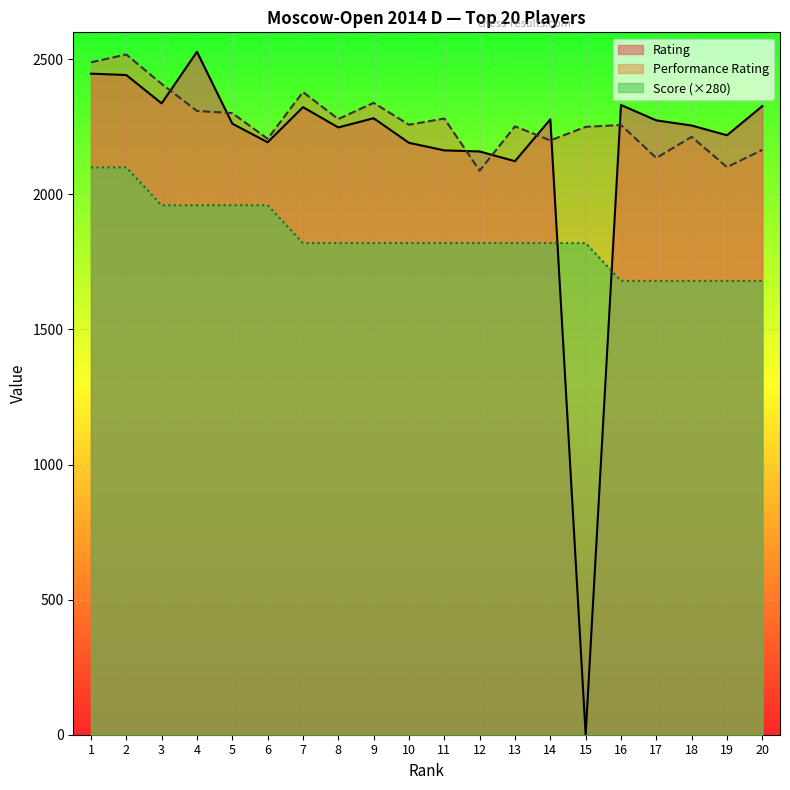

True or false: Score and Performance Rating intersect in this chart.

False